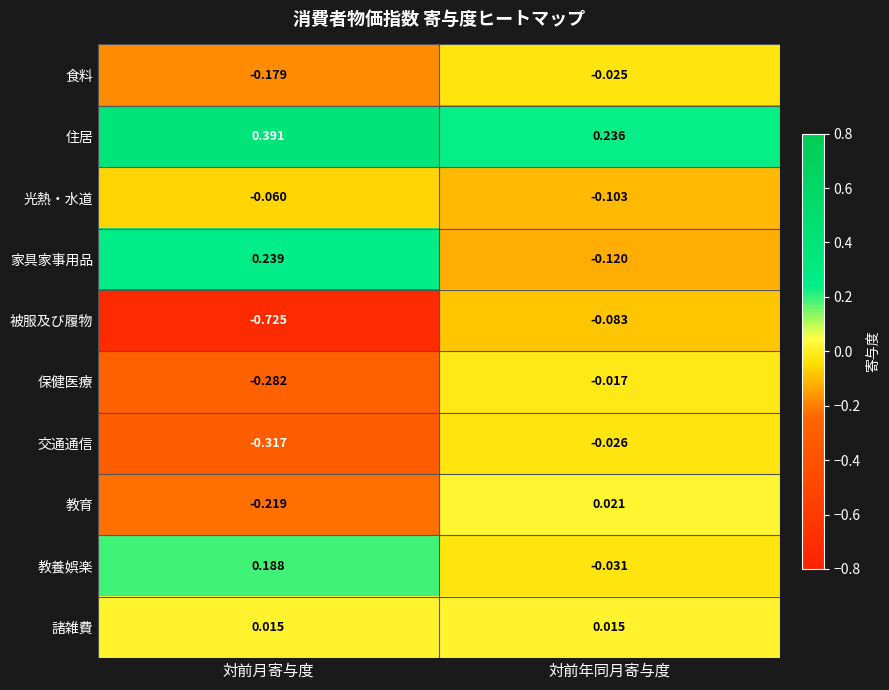

Where does the 教育 series first go above 0?

対前年同月寄与度